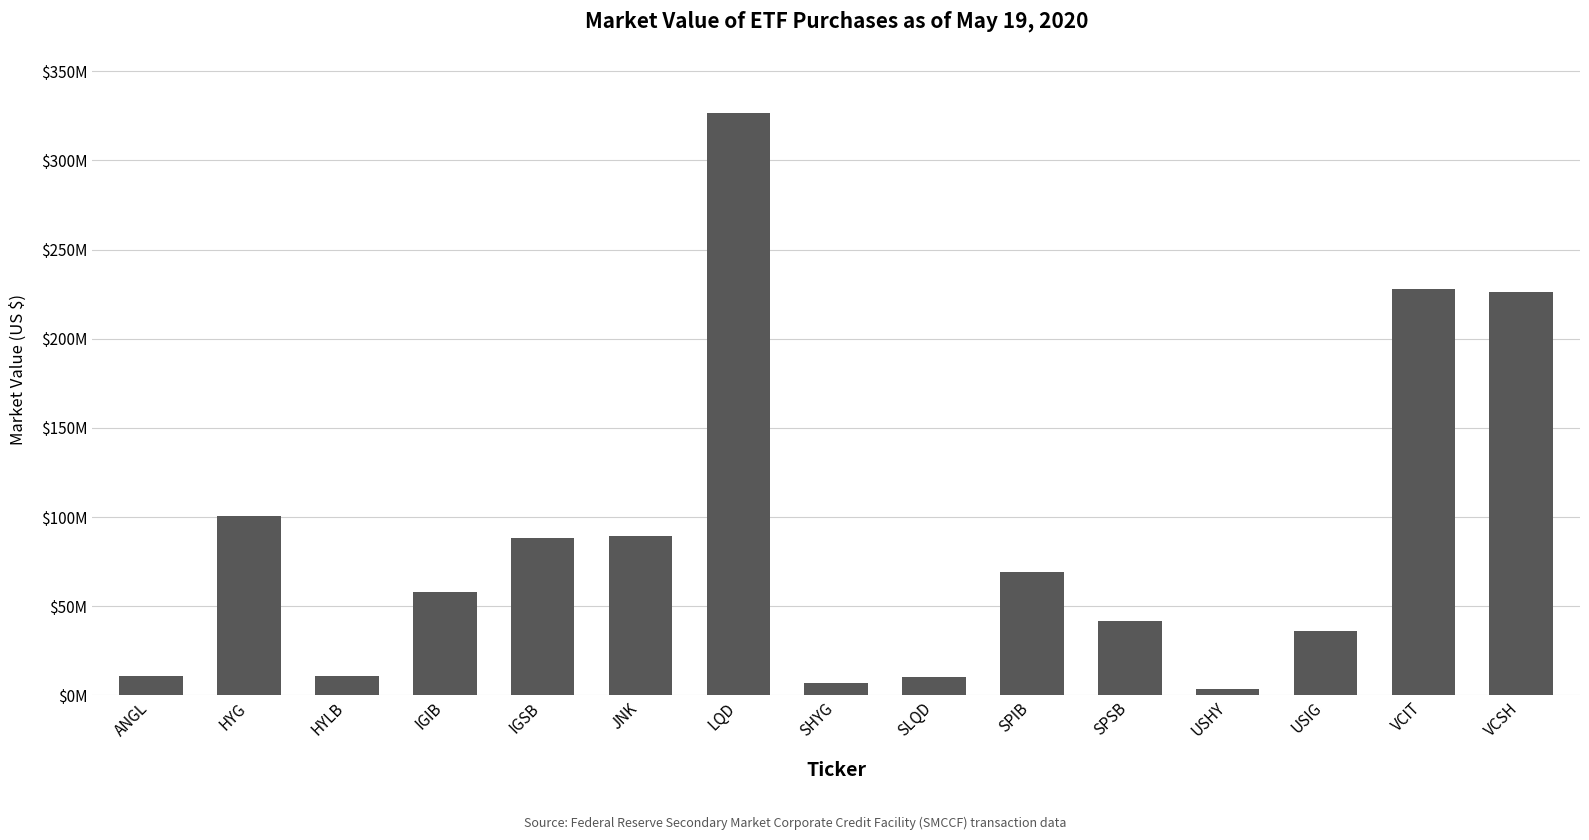

Rank the categories by value from lowest to highest.

USHY, SHYG, SLQD, HYLB, ANGL, USIG, SPSB, IGIB, SPIB, IGSB, JNK, HYG, VCSH, VCIT, LQD